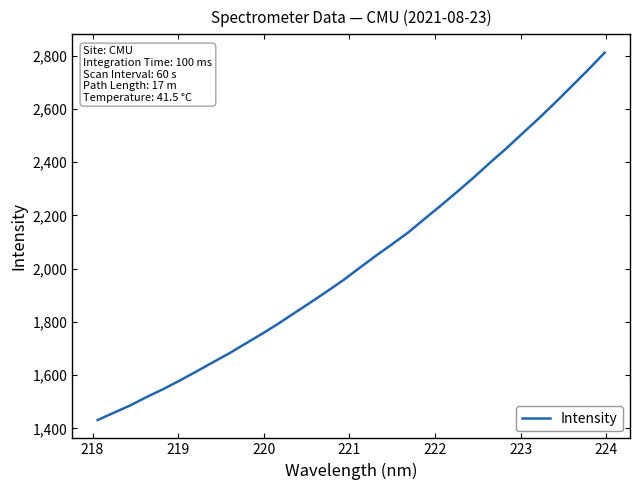

What is the minimum value shown in the chart?

1431.3